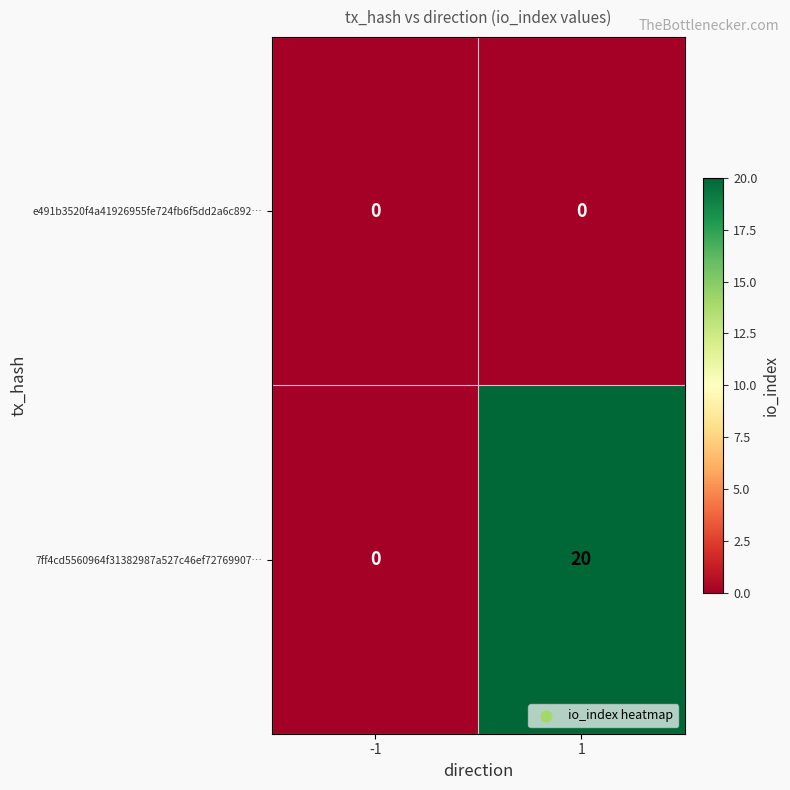

The 7ff4cd5560964f31382987a527c46ef72769907… series shows 12 at 1. True or false?

False